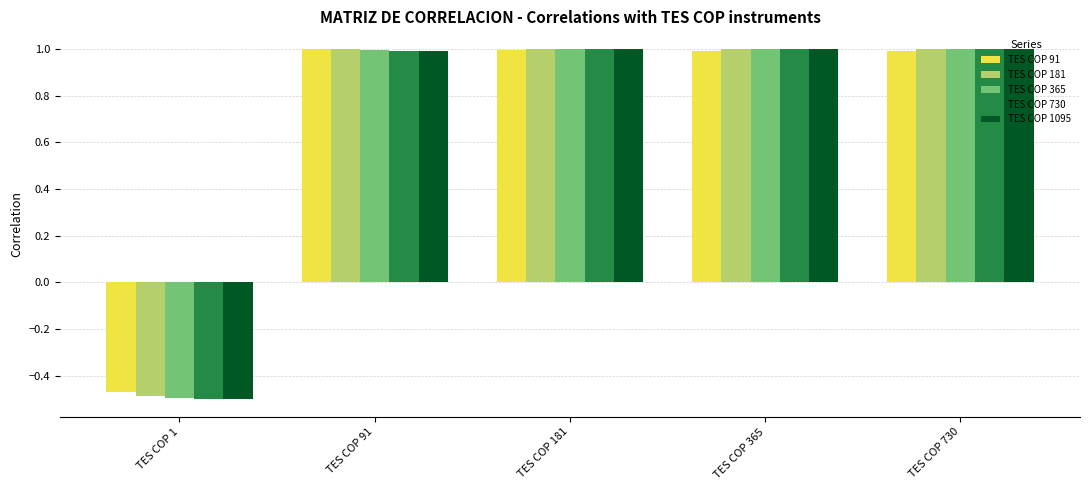

What is the total value across all series at TES COP 1?

-2.5